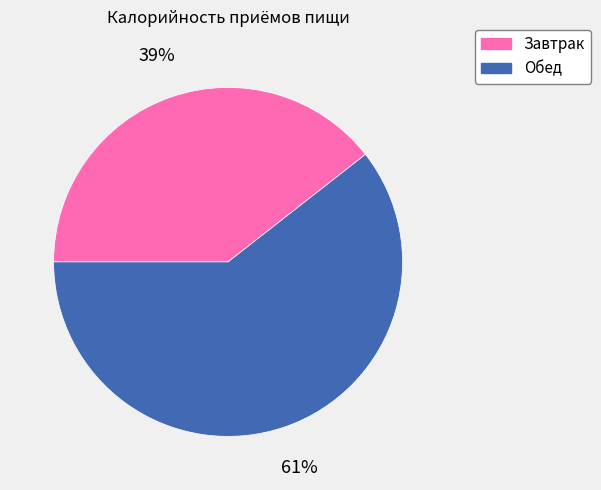

Between Завтрак and Обед, which is larger?

Обед